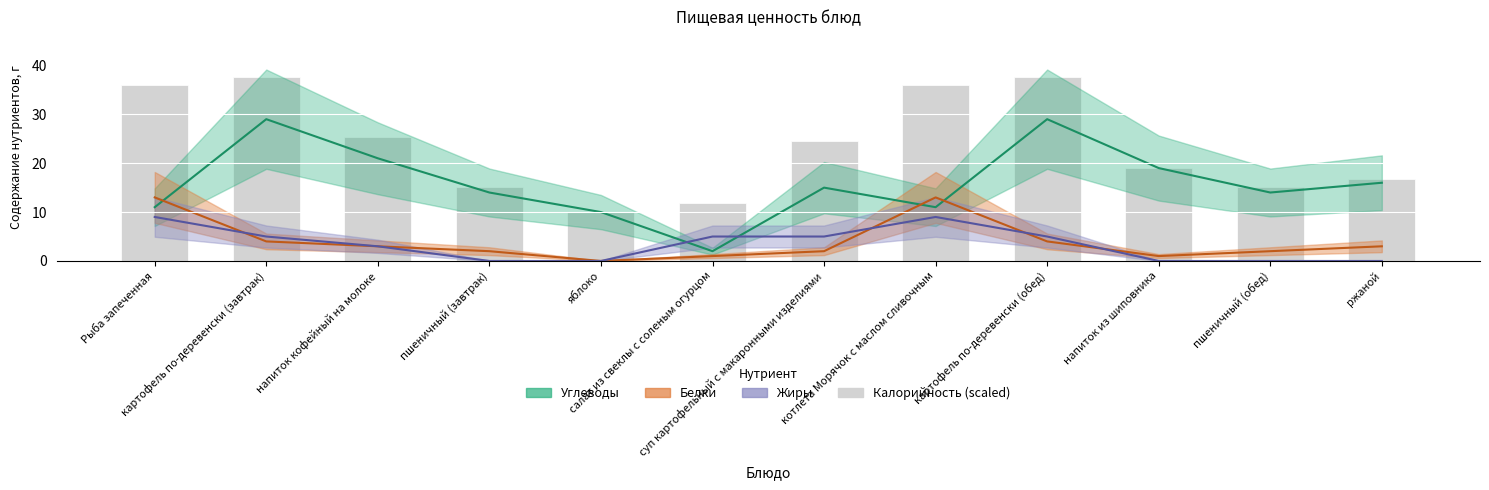

How many bars are there in total?

12